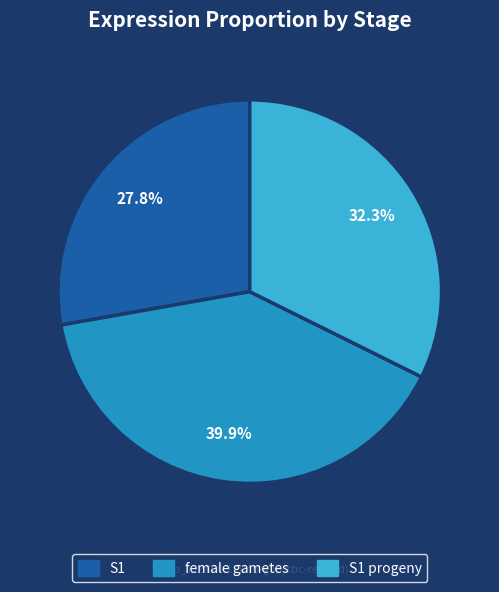

True or false: S1 progeny accounts for 32% of the total.

True